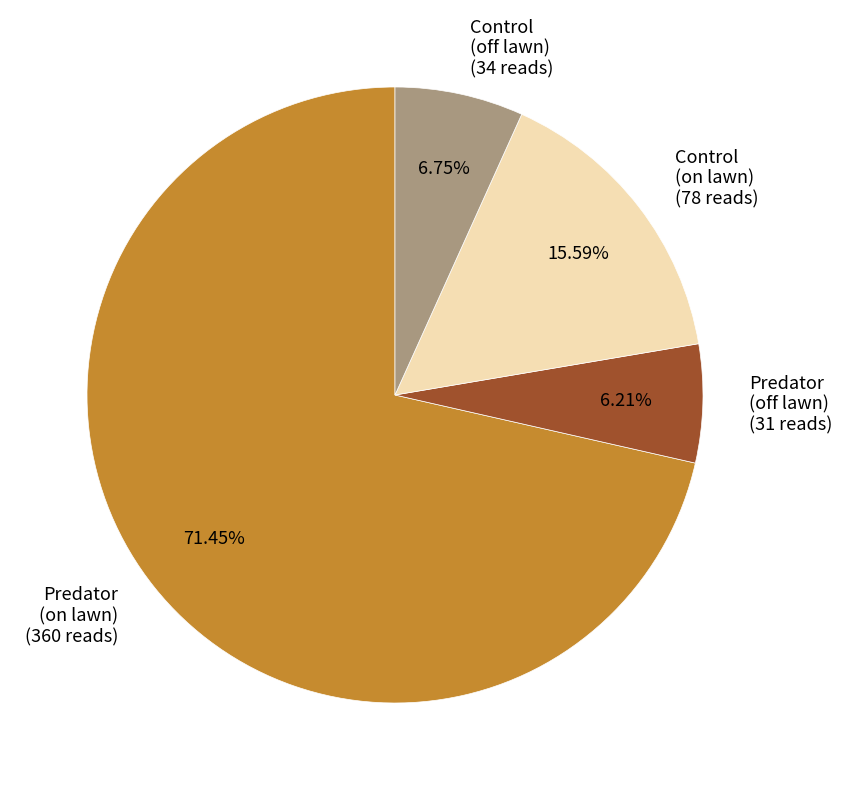

How many slices are in this pie chart?

4